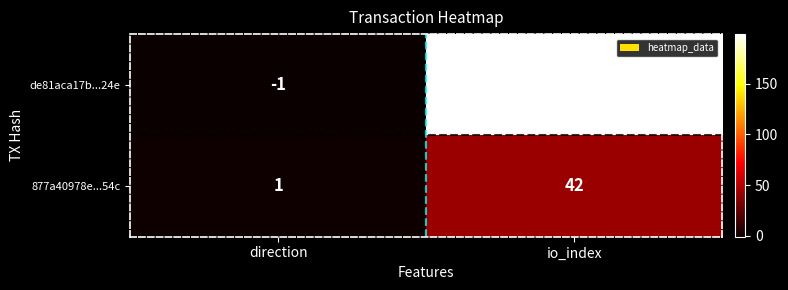

List the series in order of their overall mean, highest first.

de81aca17b...24e, 877a40978e...54c